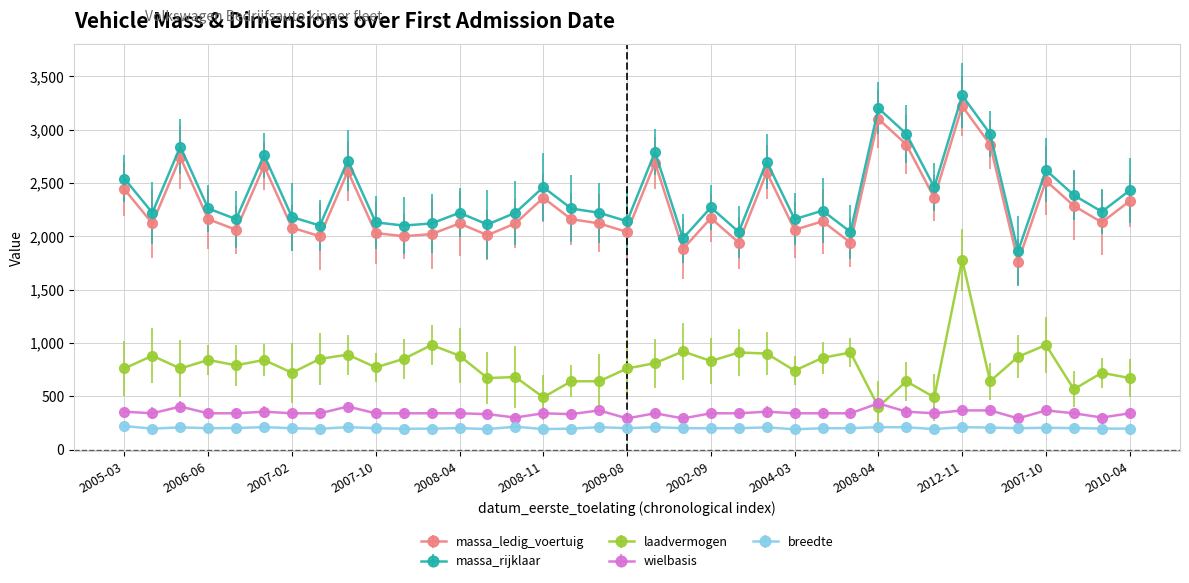

Does the chart have visible grid lines?

Yes